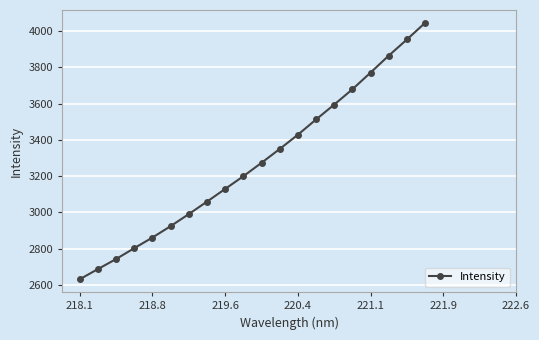

What is the value of the 19th point from the left?

3954.2